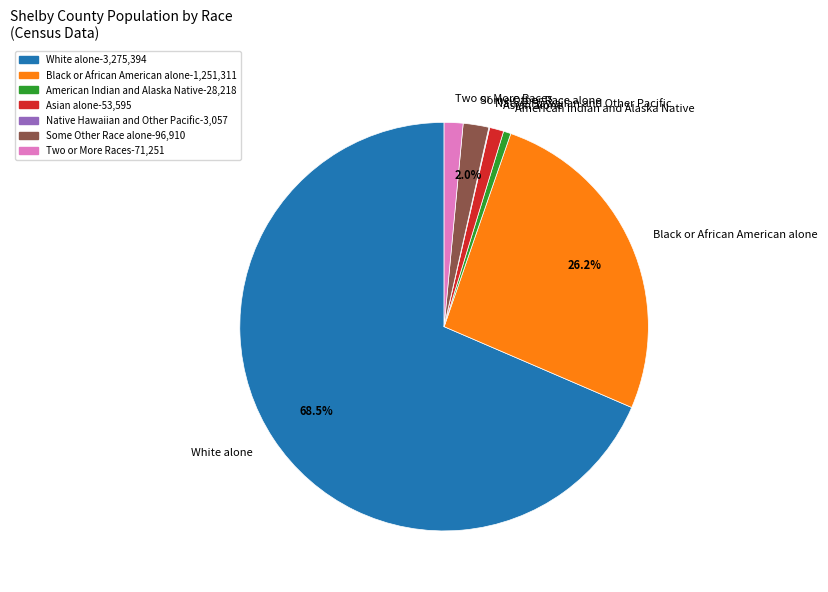

Which slice is the largest?

White alone